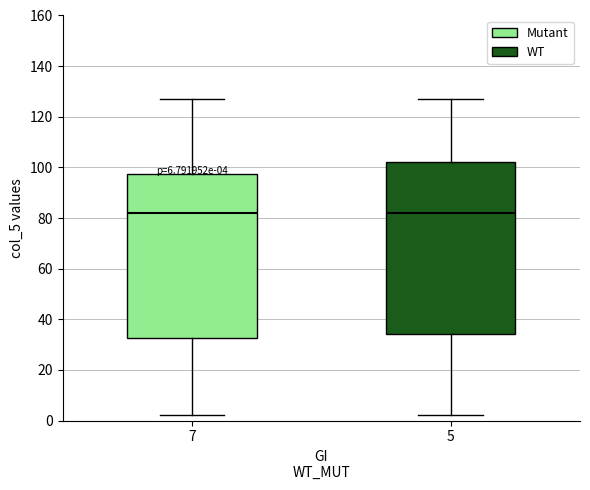

Which box is the tallest, from its lower edge to its upper edge?

5